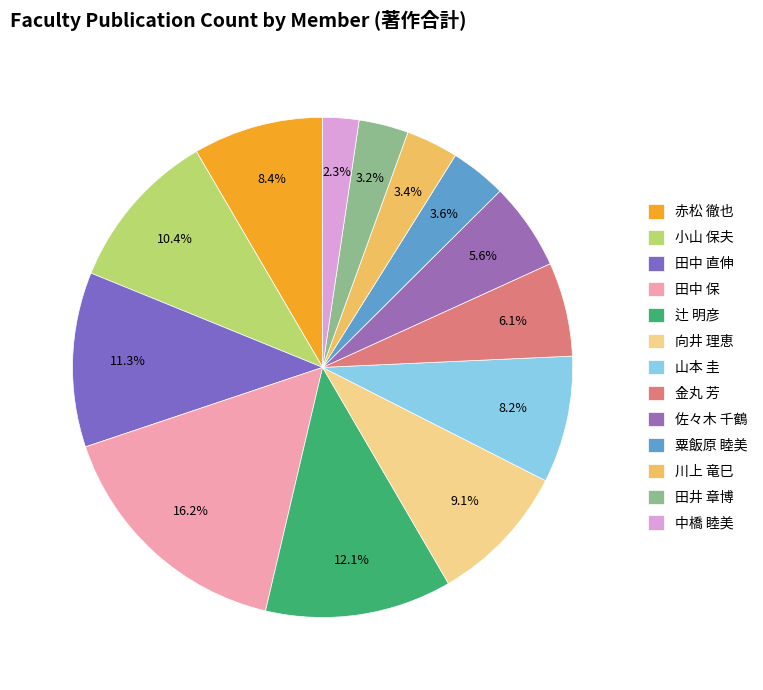

To the nearest percent, what is the average slice percentage?

8%